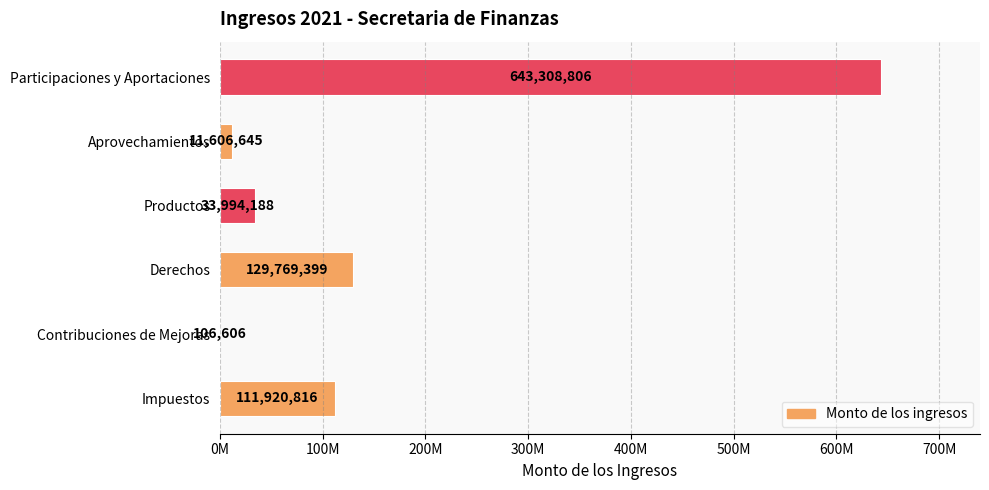

Are the bars horizontal?

Yes